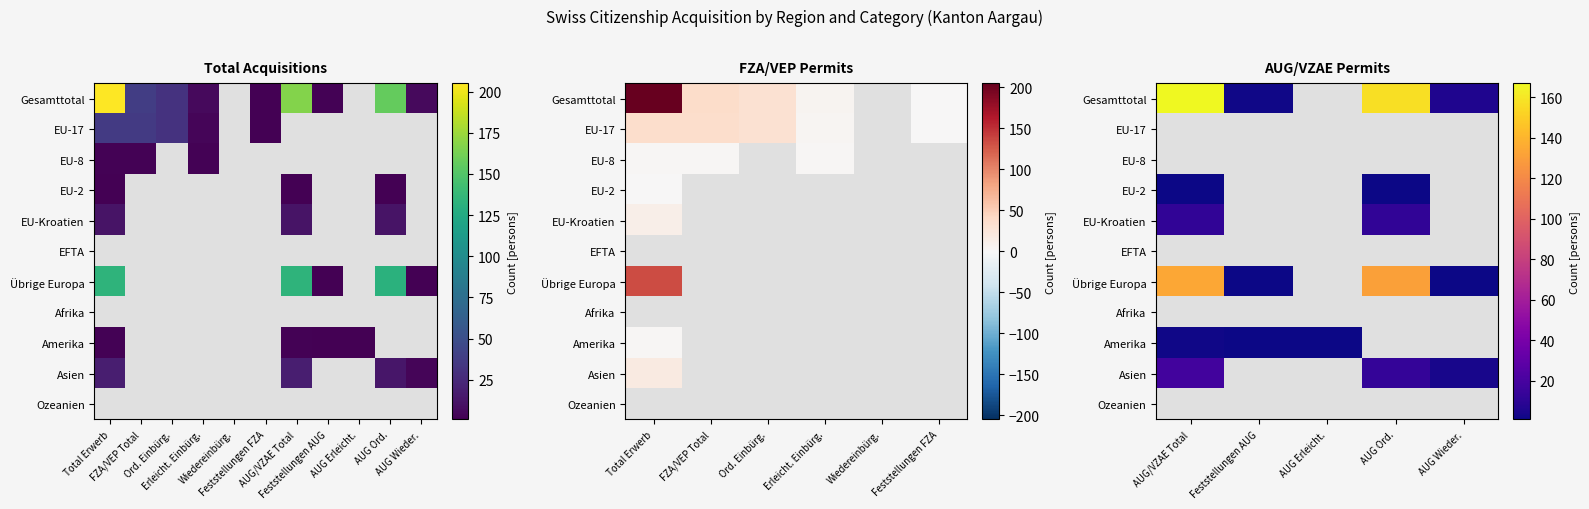

At AUG Wieder., list the series in order from largest to smallest.

Gesamttotal, EU-17, EU-8, EU-2, EU-Kroatien, EFTA, Übrige Europa, Afrika, Amerika, Asien, Ozeanien